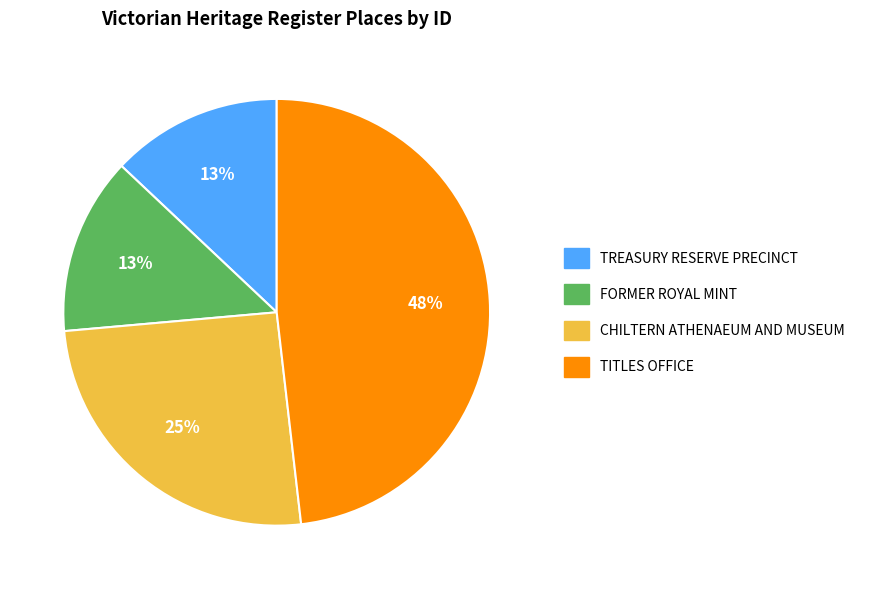

To the nearest percent, what is the combined percentage of TREASURY RESERVE PRECINCT and FORMER ROYAL MINT?

26%